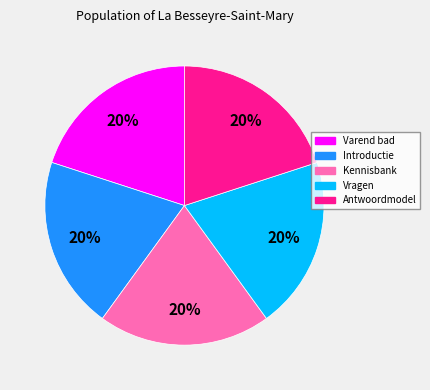

Do Antwoordmodel and Kennisbank together represent more than half of the pie?

No